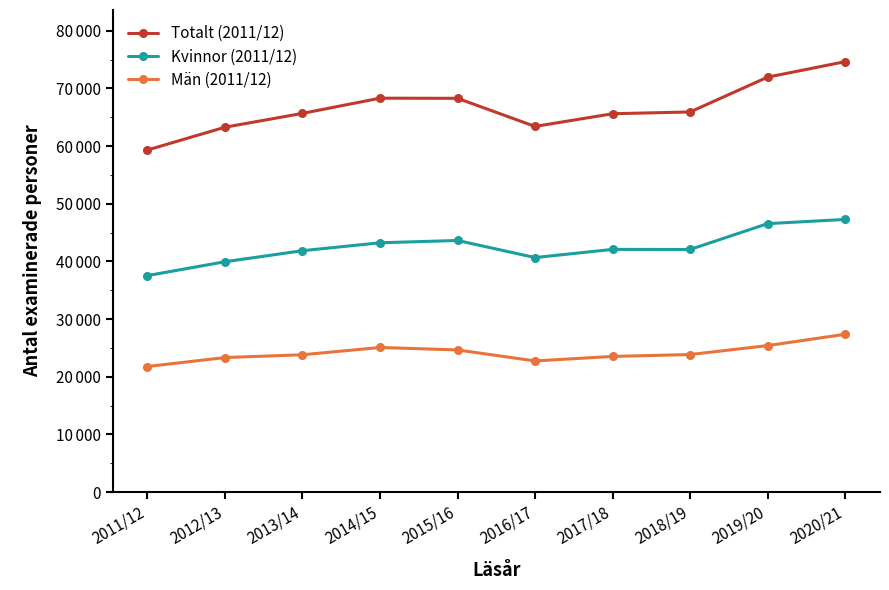

At which label does Totalt (2011/12) first exceed 65931?

2014/15